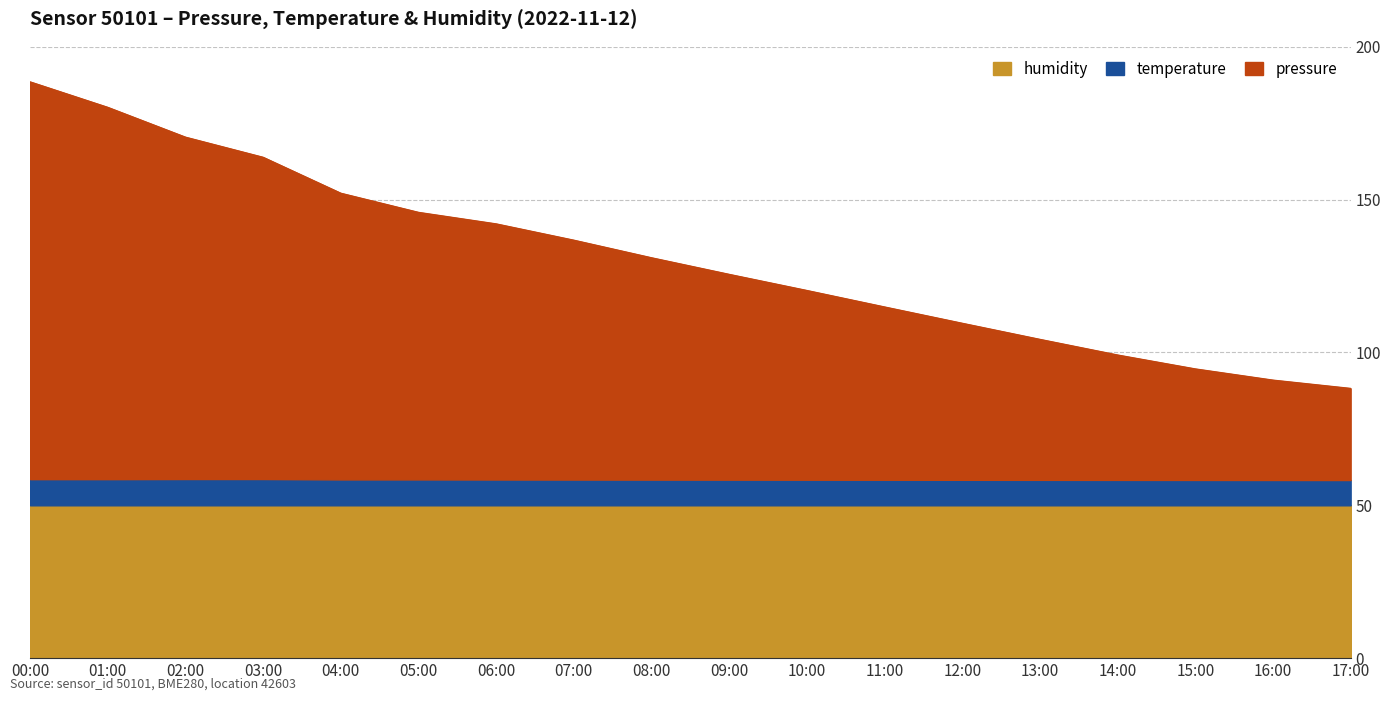

True or false: pressure and temperature cross at least once.

False